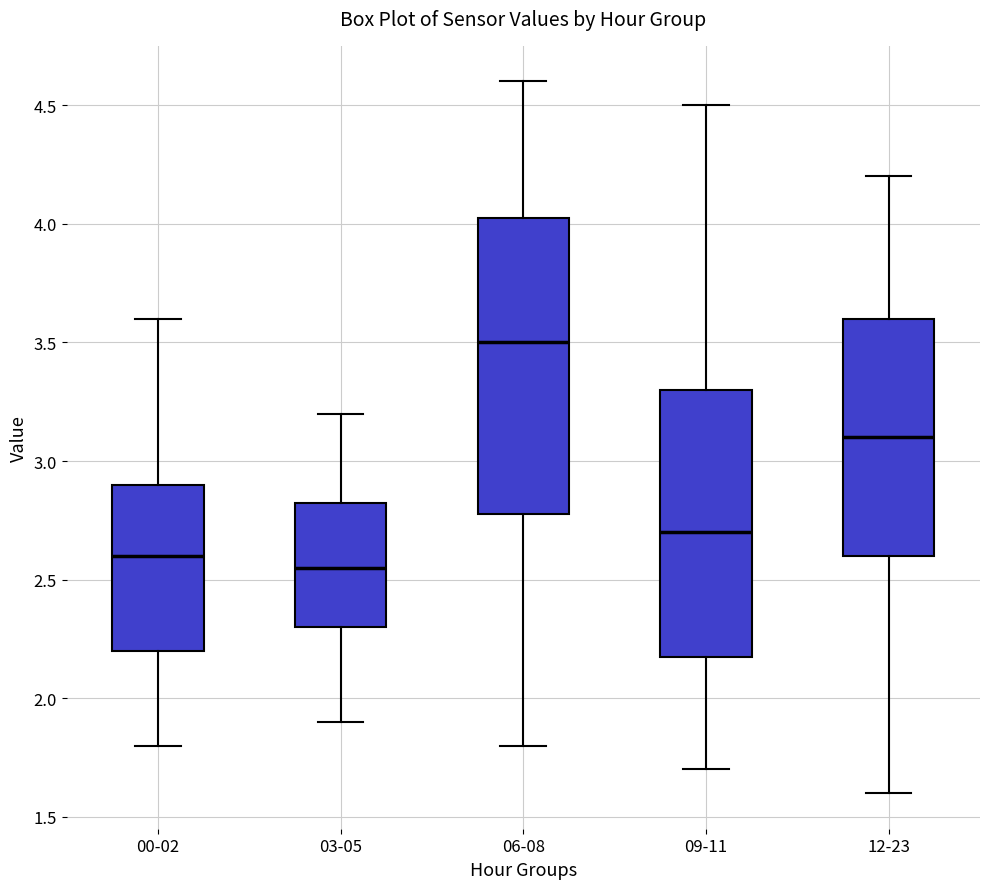

Which box's median line is the lowest?

03-05